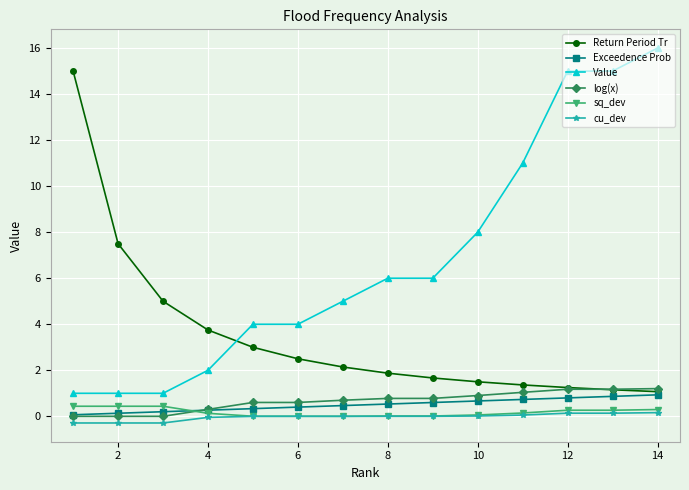

What is the maximum value shown in the chart?

16.0